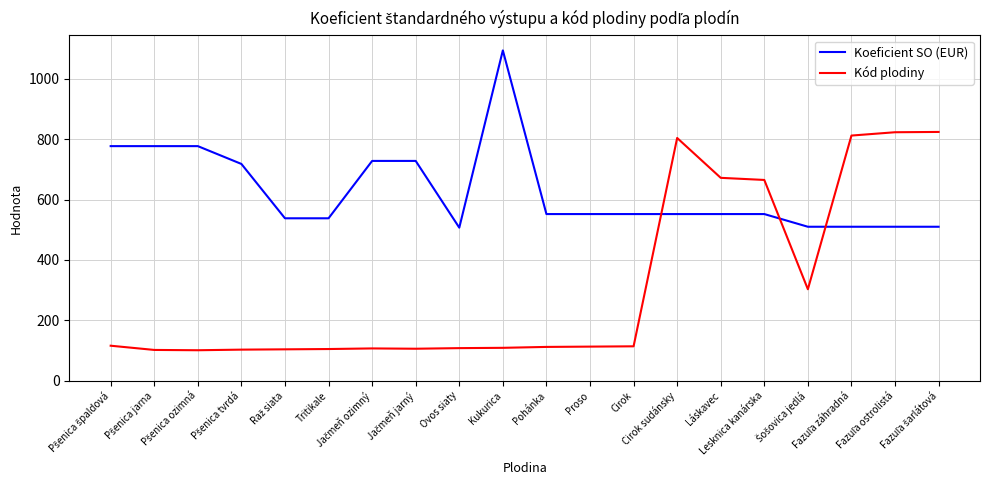

In Kód plodiny, how many points are higher than both neighbors (excluding endpoints)?

2